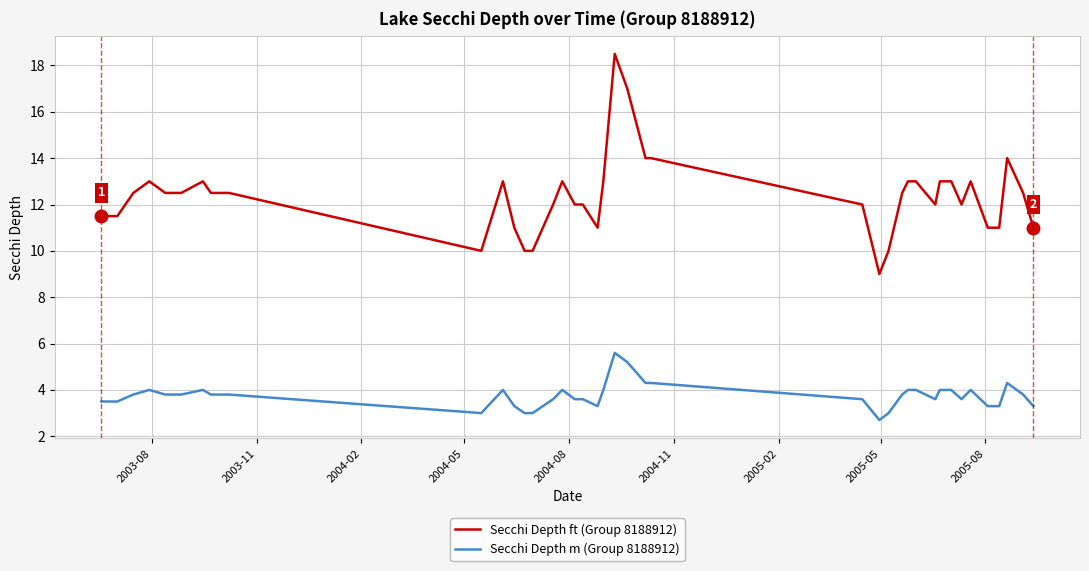

What is the highest value of the Secchi Depth m (Group 8188912) series?

5.6